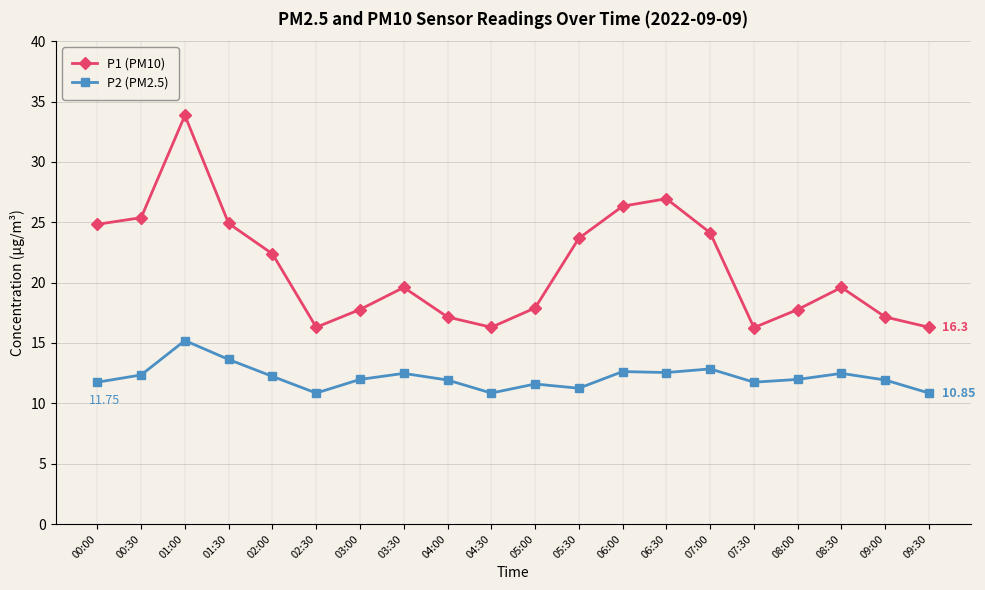

What are all the series names shown in the legend?

P1 (PM10), P2 (PM2.5)